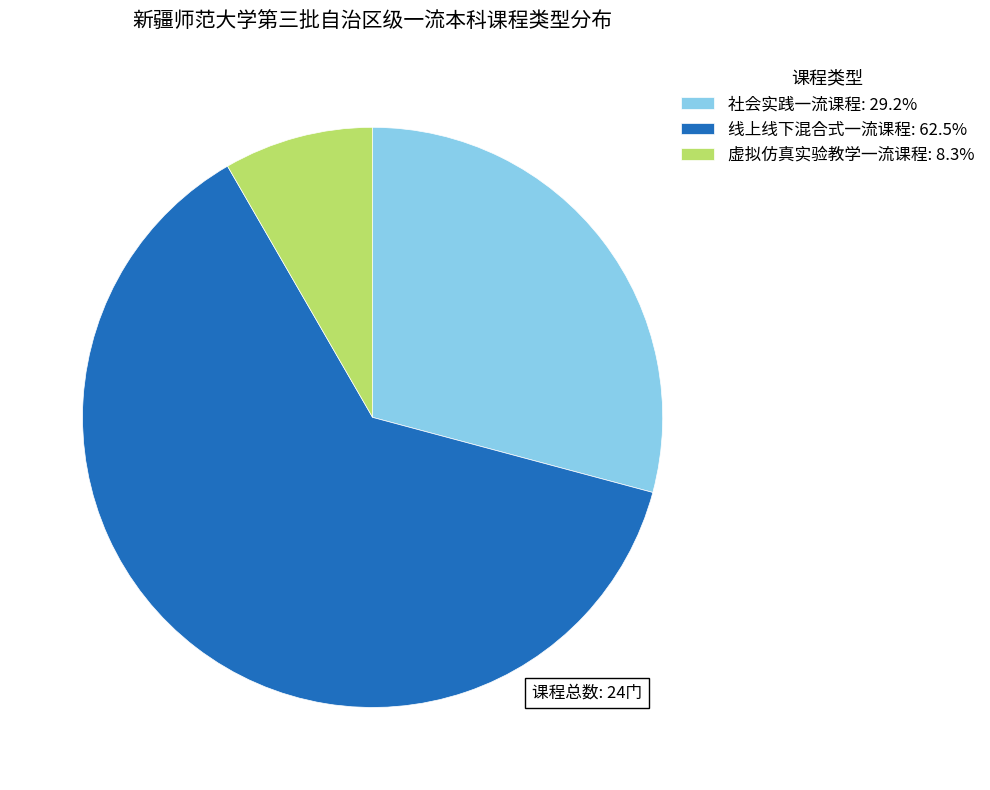

Combined, do 社会实践一流课程: 29.2% and 虚拟仿真实验教学一流课程: 8.3% account for over 50%?

No